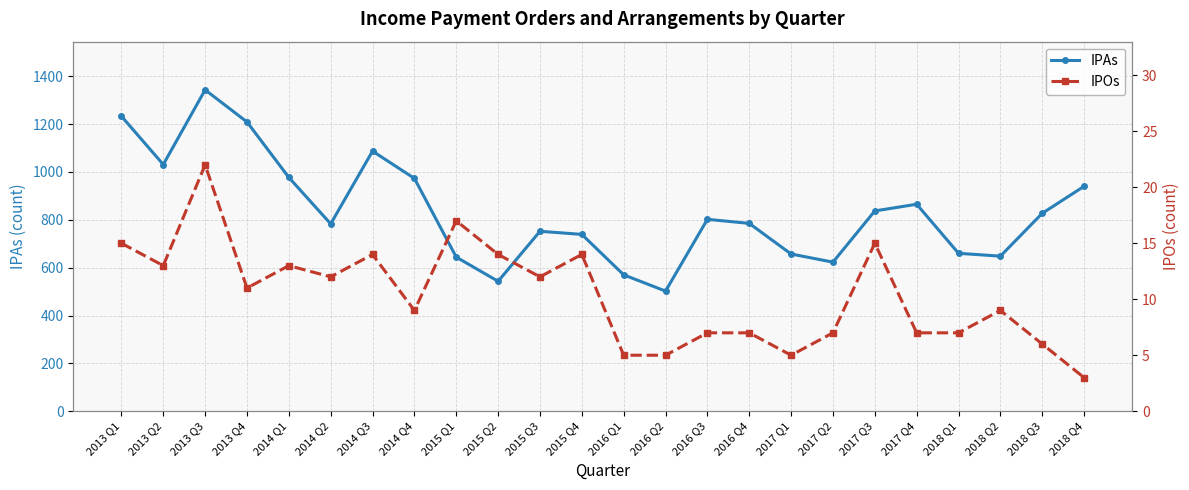

In IPAs, how many points are higher than both neighbors (excluding endpoints)?

5